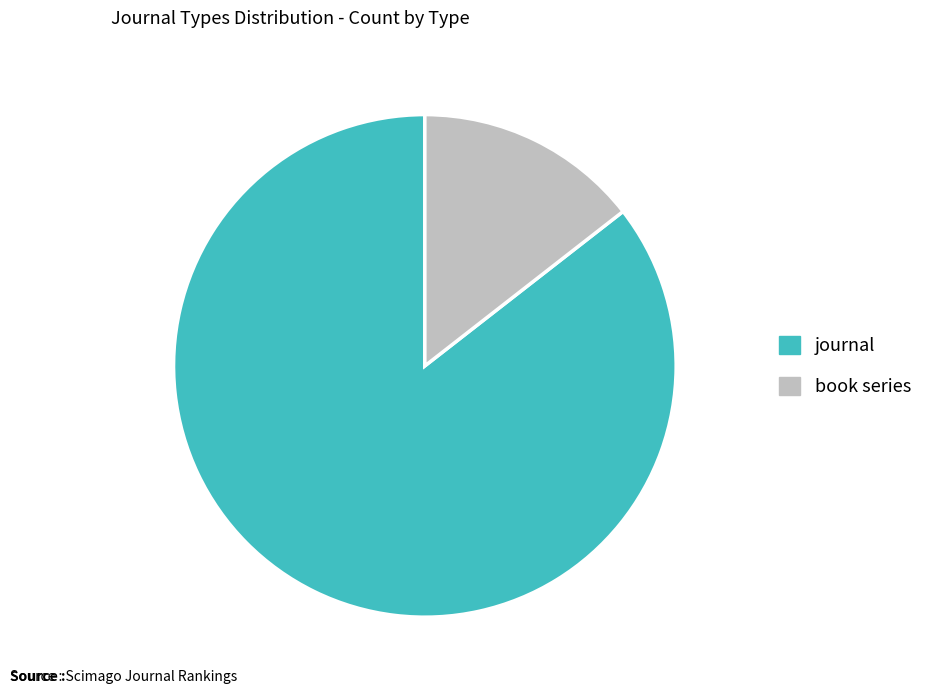

True or false: journal accounts for 86% of the total.

True